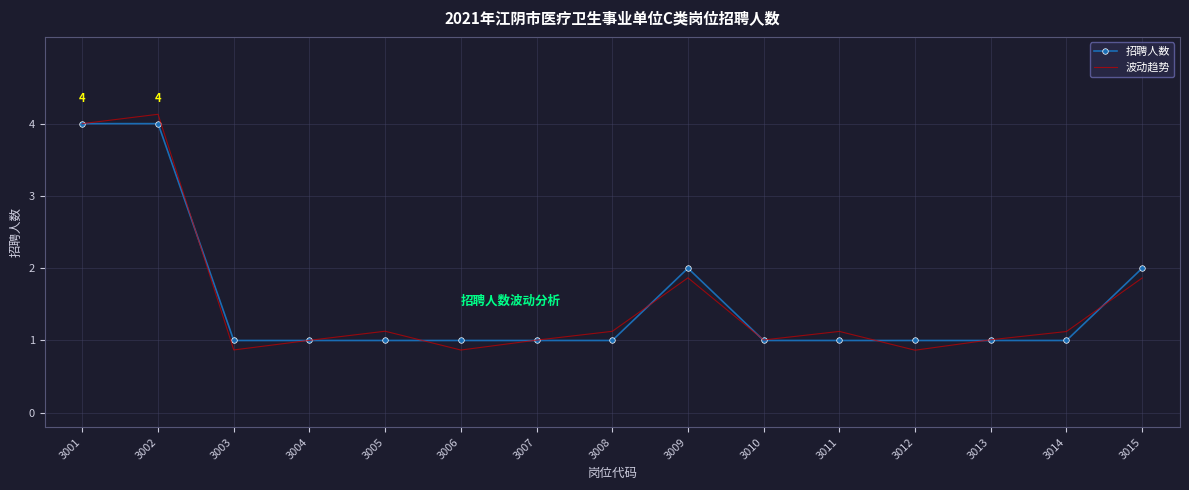

Read the 招聘人数 value at 3013.

1.0